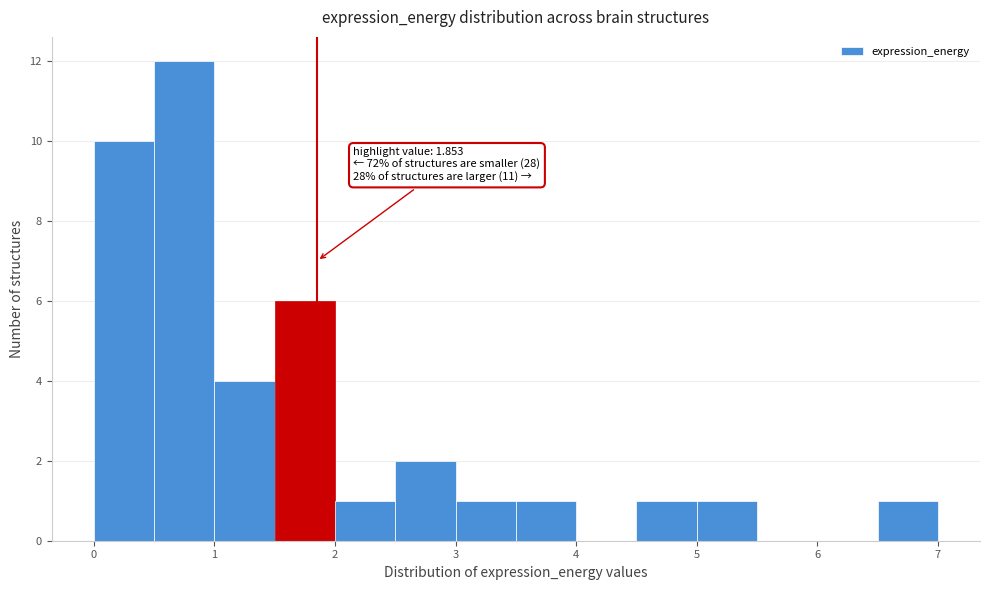

Which range on the x-axis has the tallest bar?

0.5 to 1.0